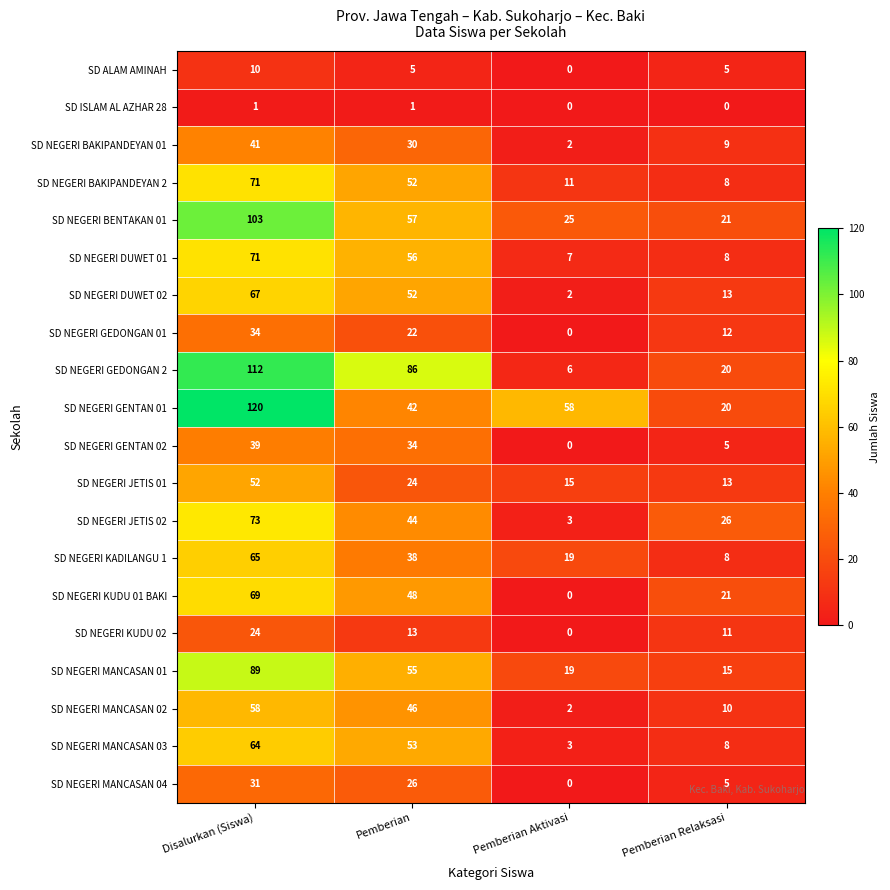

Which series has the largest total across all categories?

SD NEGERI GENTAN 01